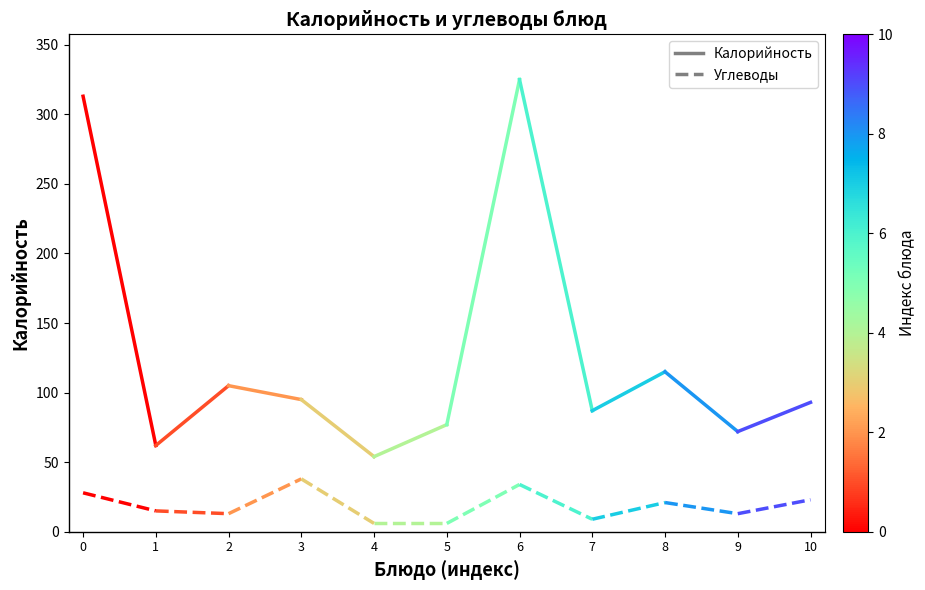

List the series in order of their peak value, highest first.

Калорийность, Углеводы